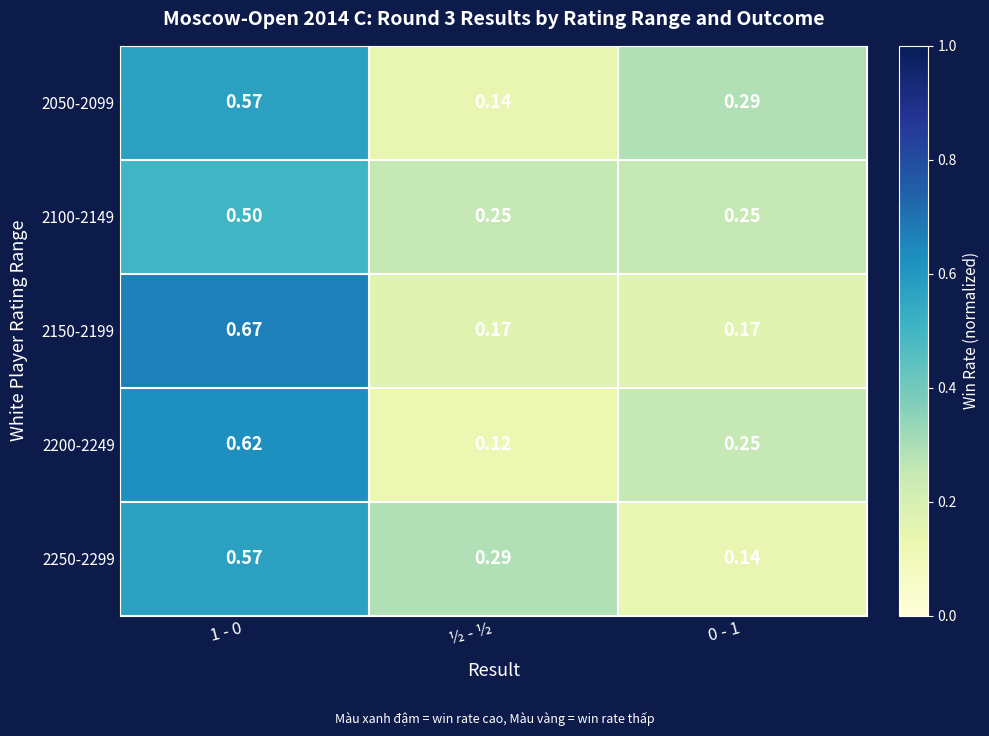

Which label corresponds to the smallest value in the chart?

½ - ½